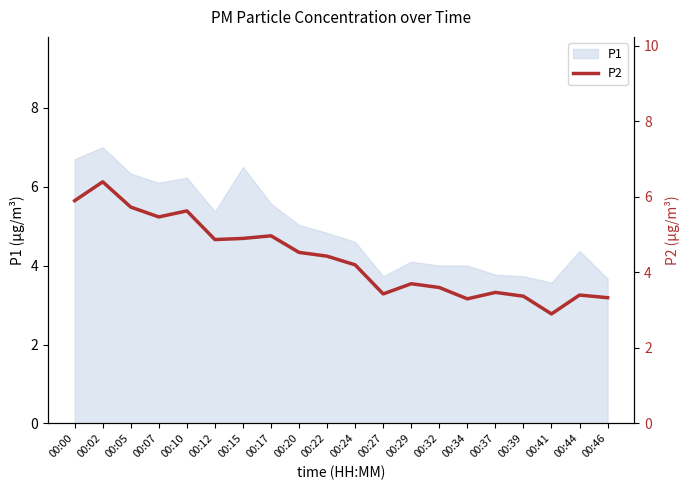

The P1 series shows 5.0 at 00:20. True or false?

True